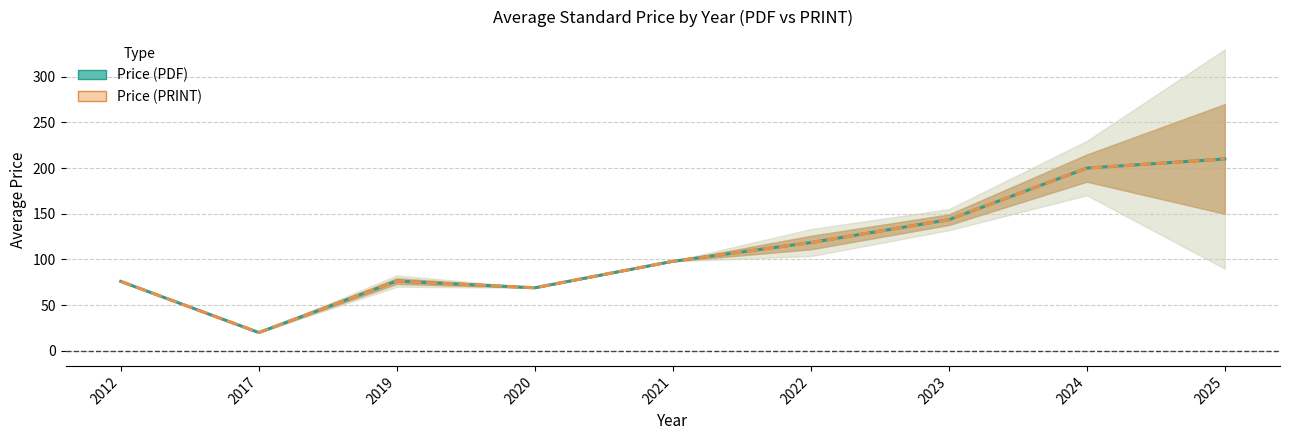

True or false: Price (PRINT) has a value of 127.7 at 2012.

False